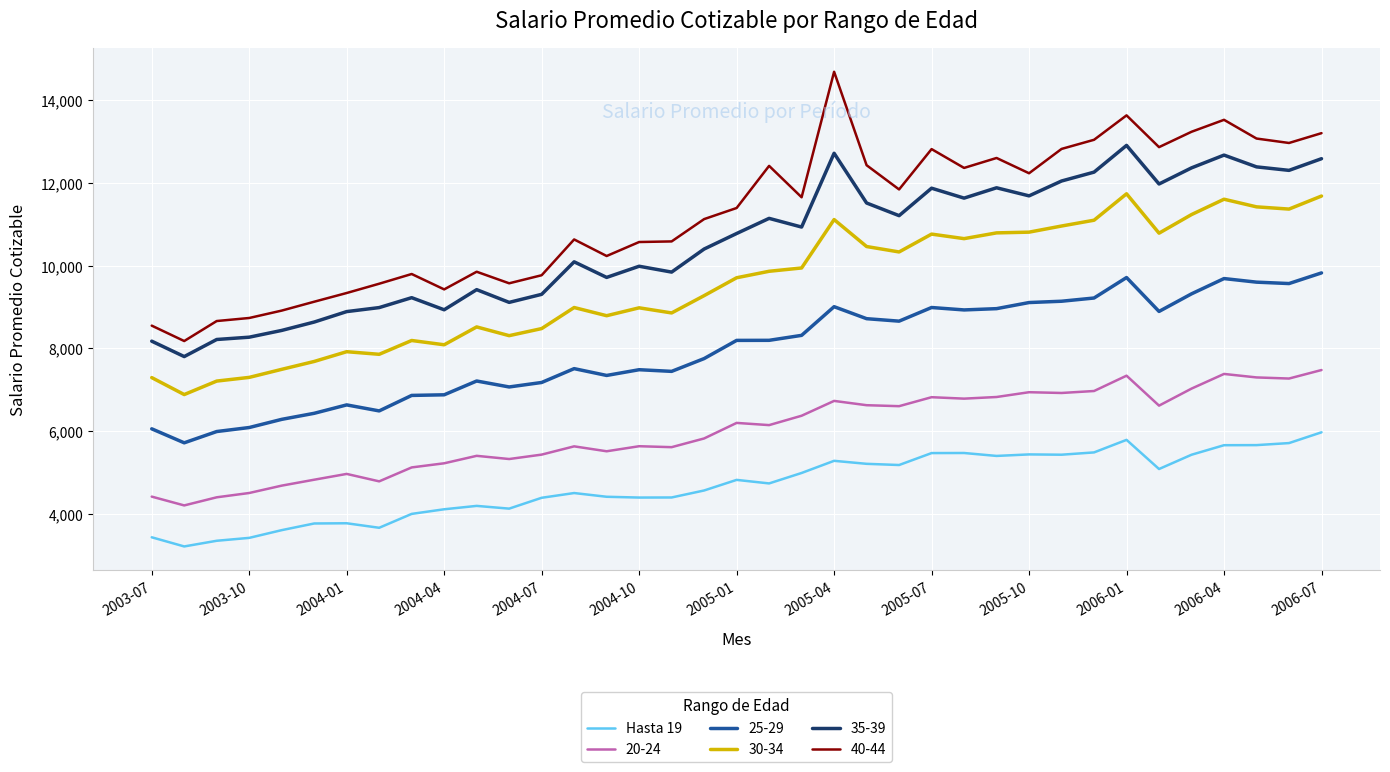

Which series has the widest spread of values?

40-44